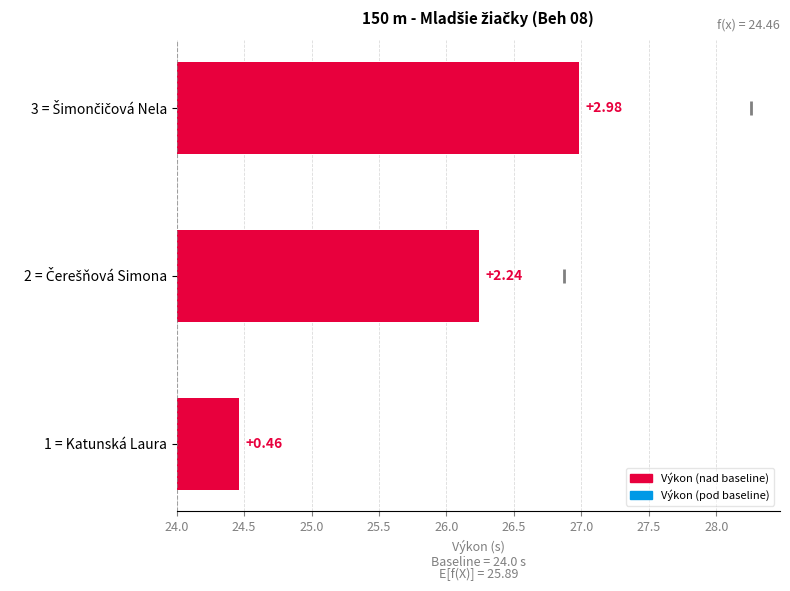

How many data points are above 2?

2